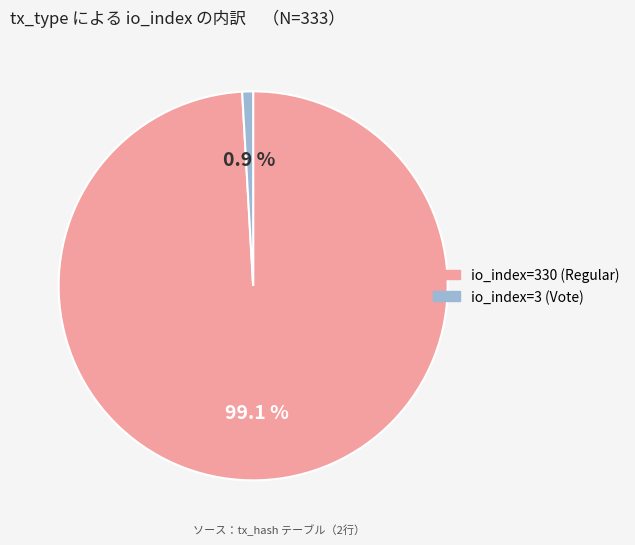

Which category has the biggest portion of the pie?

io_index=330 (Regular)